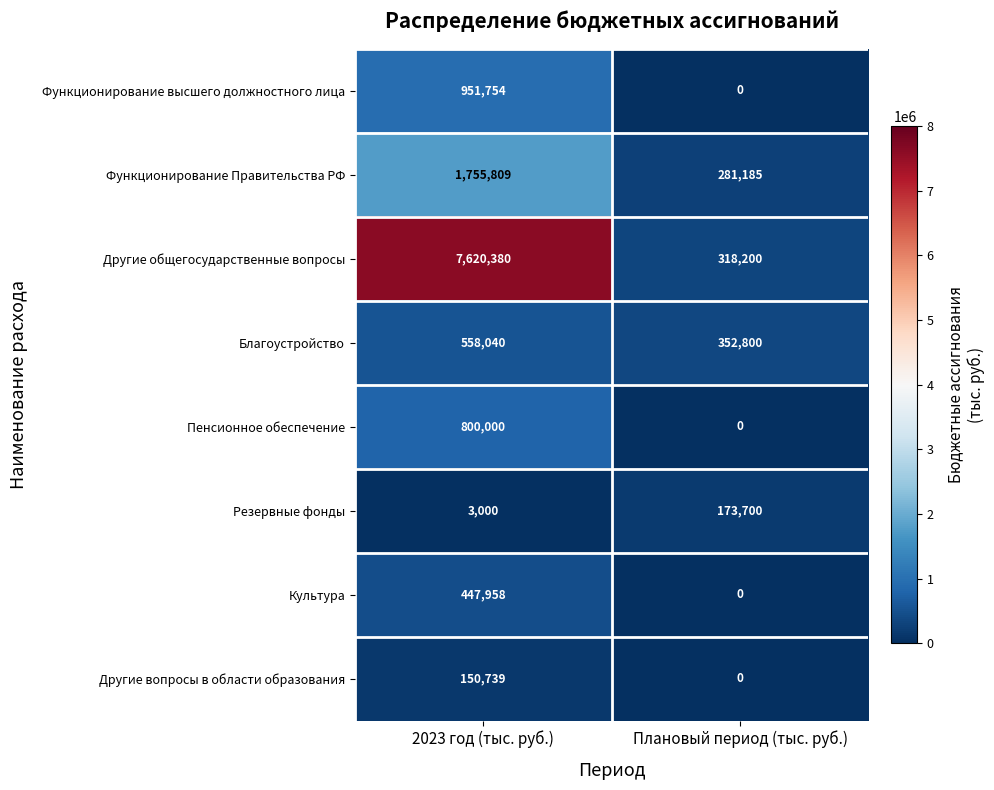

What is the approximate value of Другие общегосударственные вопросы at Плановый период (тыс. руб.), to the nearest 10?

318200